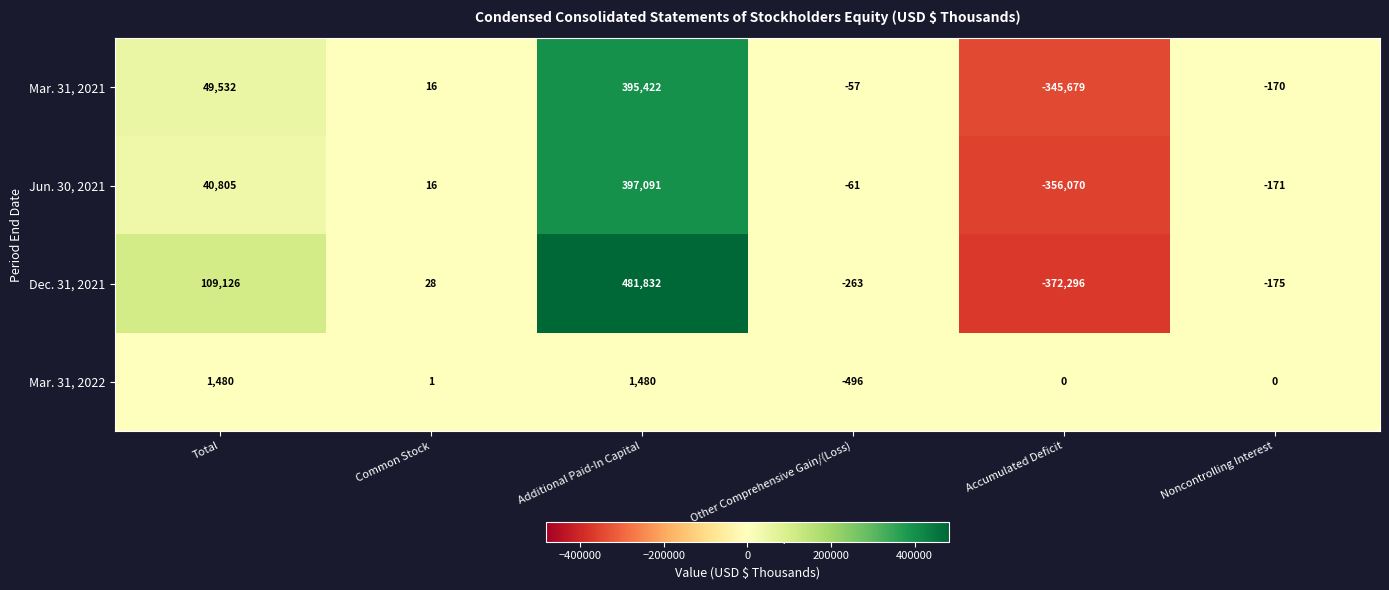

Where does the Mar. 31, 2022 series first go above 1?

Total